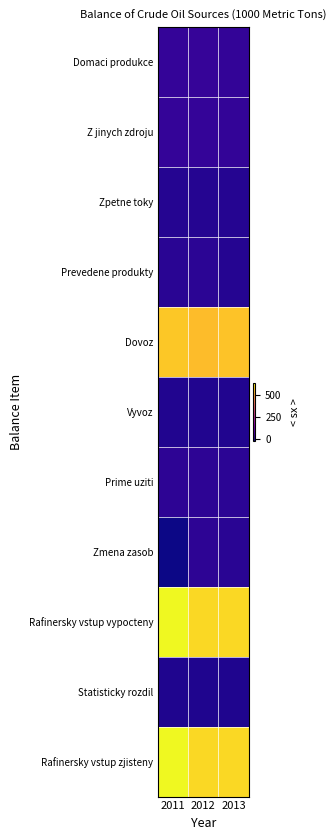

What is the total value across all series at 2012?

1847